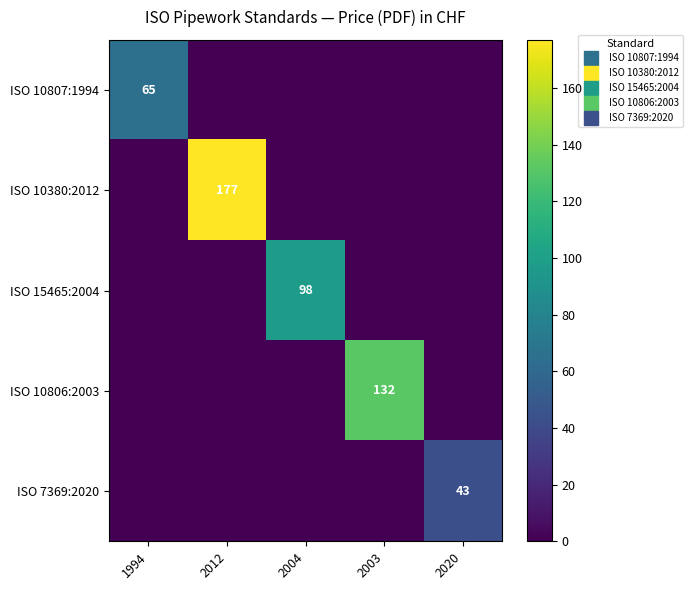

How many categories are shown in the chart?

5